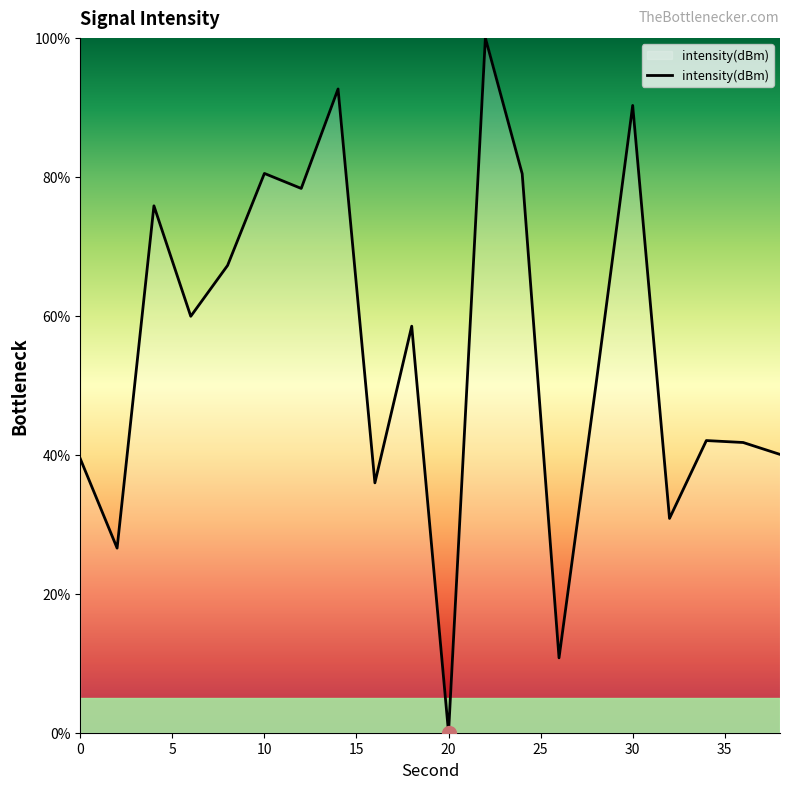

What is the maximum value shown in the chart?

100.0